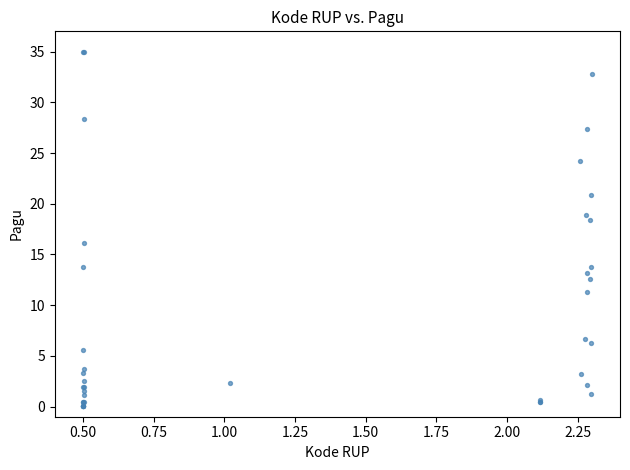

What Y value in the scatter plot is closest to 17?

16.1